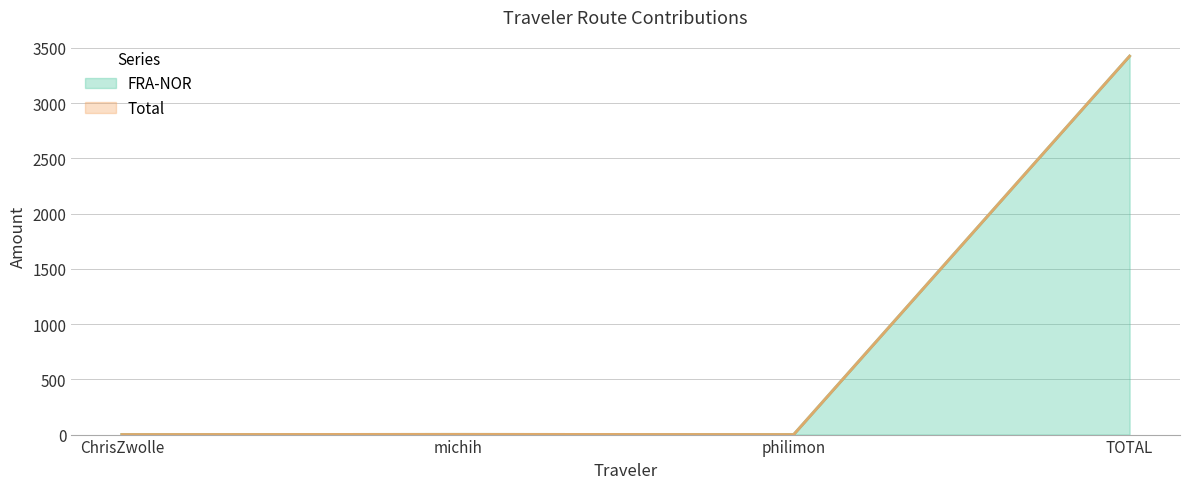

In FRA-NOR, how many points are lower than both neighbors (excluding endpoints)?

1